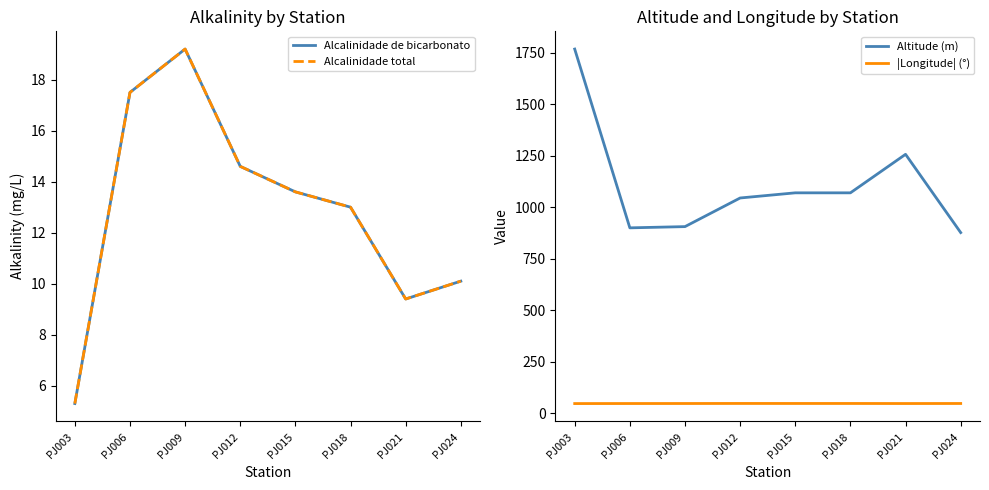

What is the spread (max minus min) of values at PJ006?

881.5